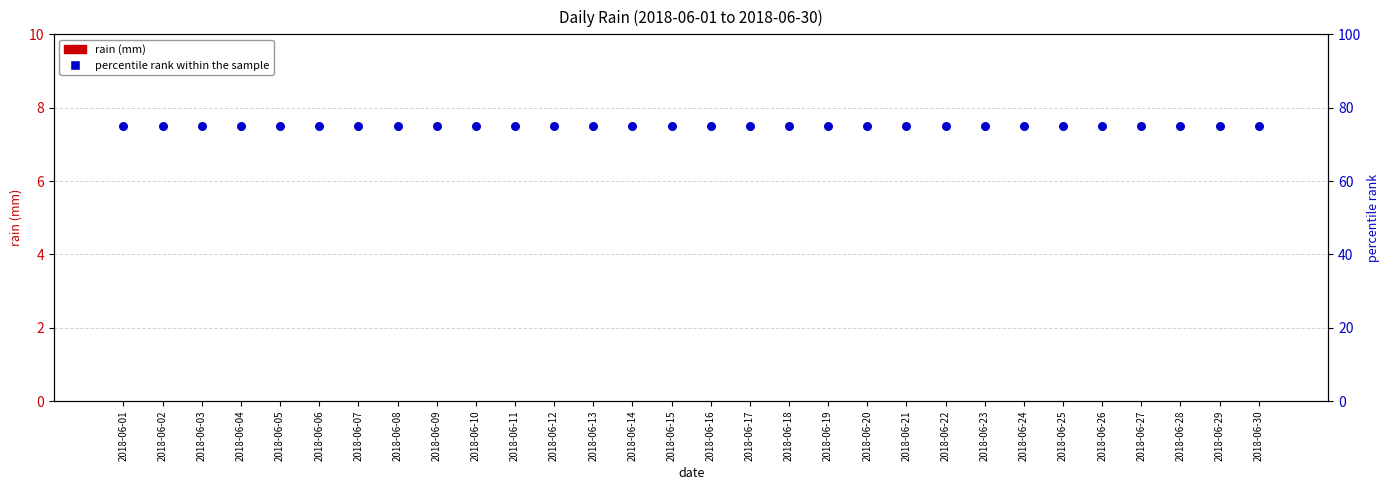

At how many categories does at least one series exceed 56?

30